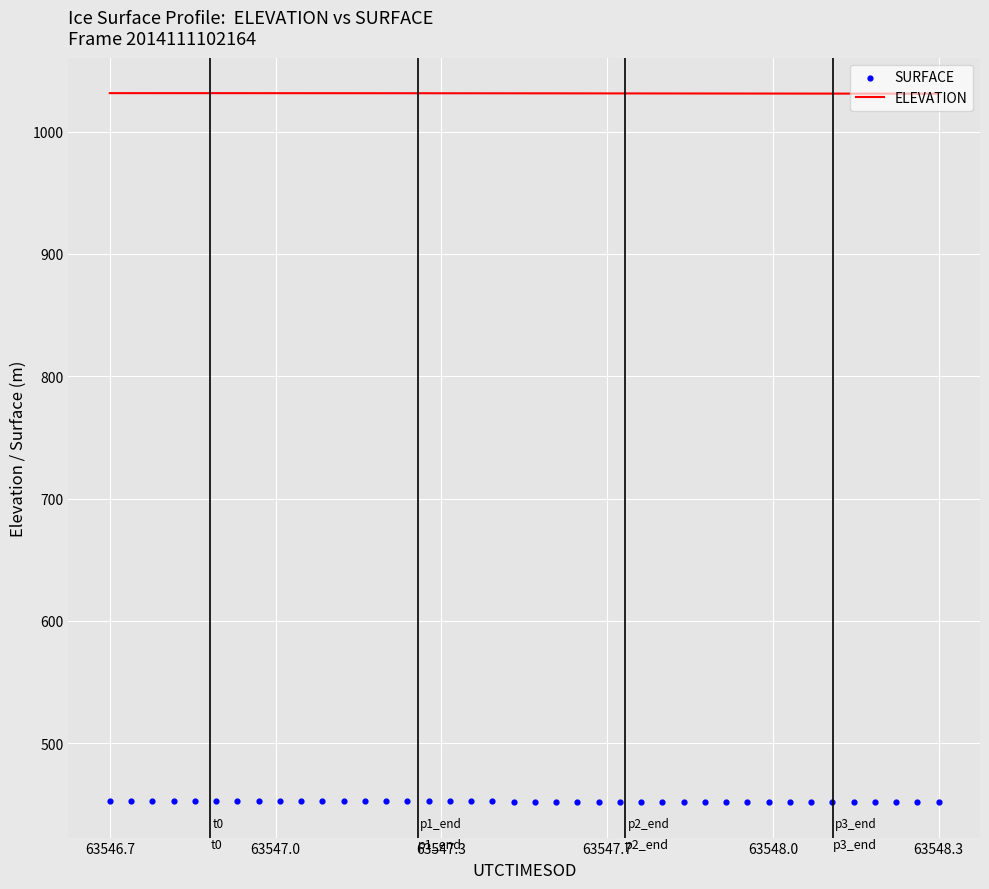

Which series contains the lowest Y value?

SURFACE